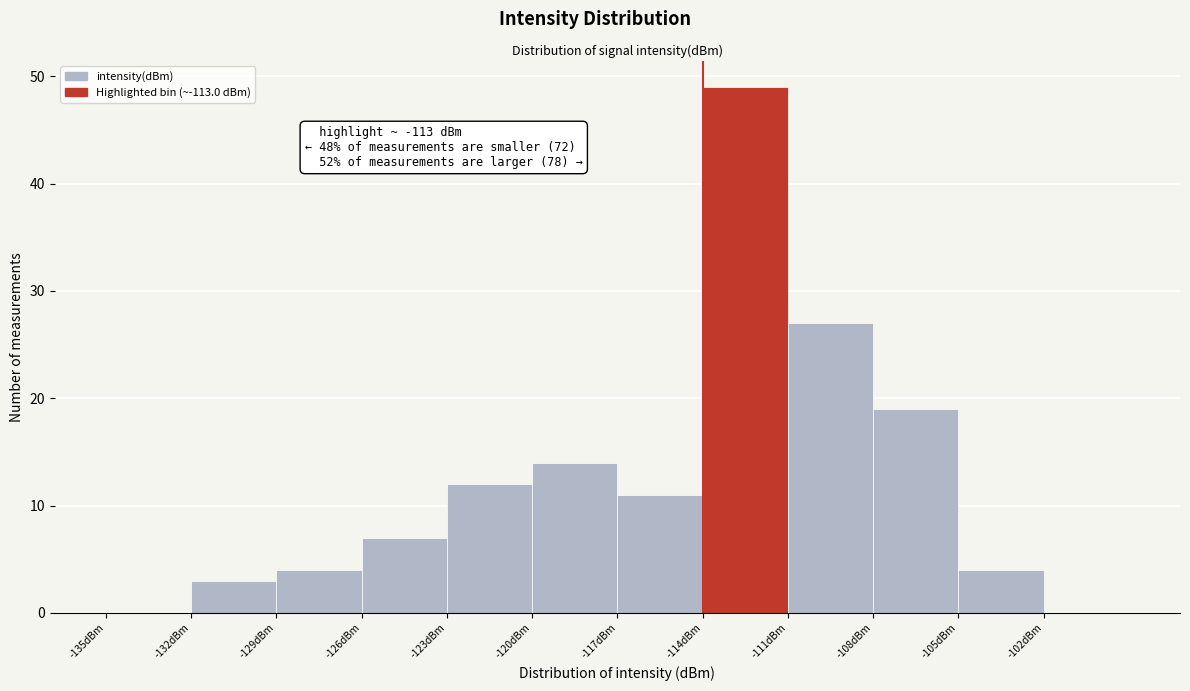

Over which range of the x-axis is the bar tallest?

-114 to -111